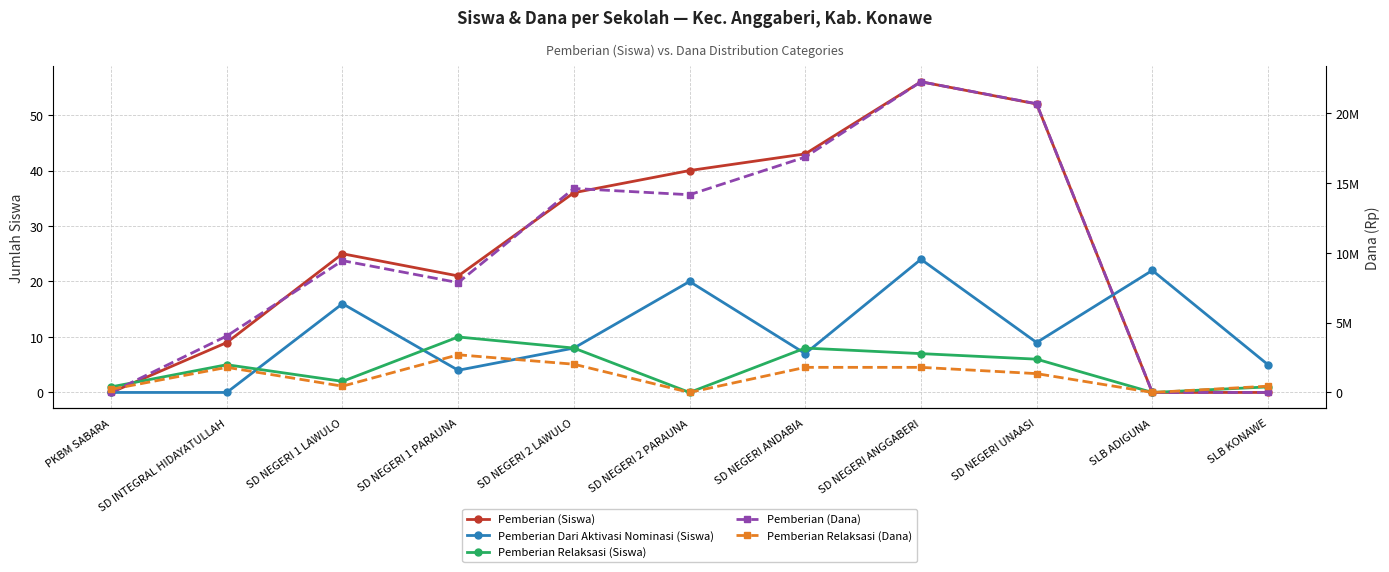

How many positive values does the Pemberian Relaksasi (Siswa) series have?

9